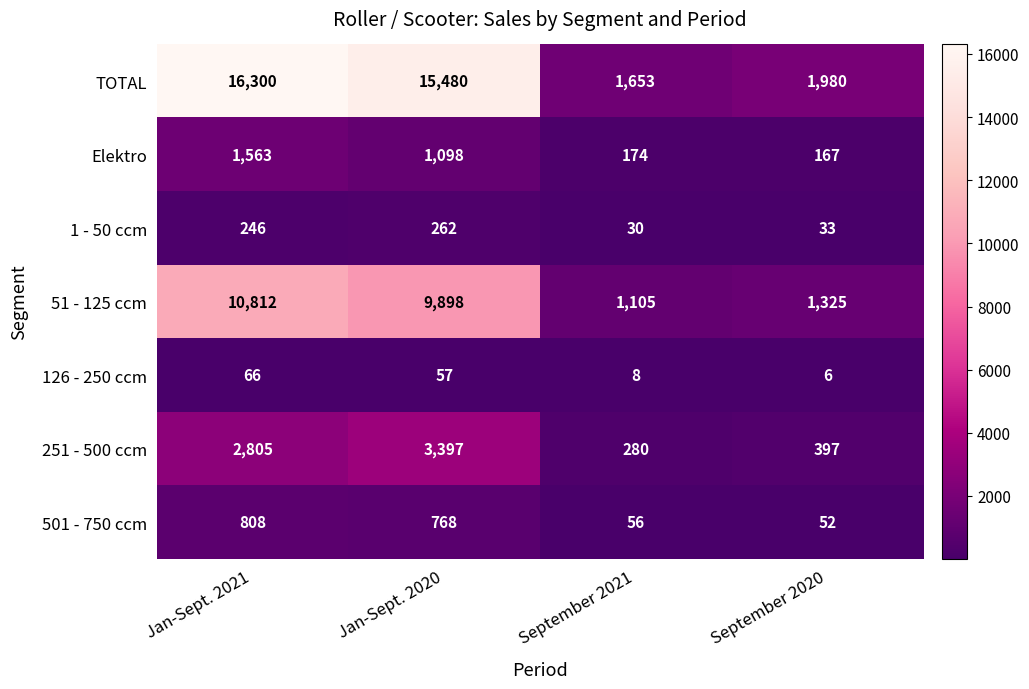

True or false: 126 - 250 ccm has a value of 30 at Jan-Sept. 2020.

False